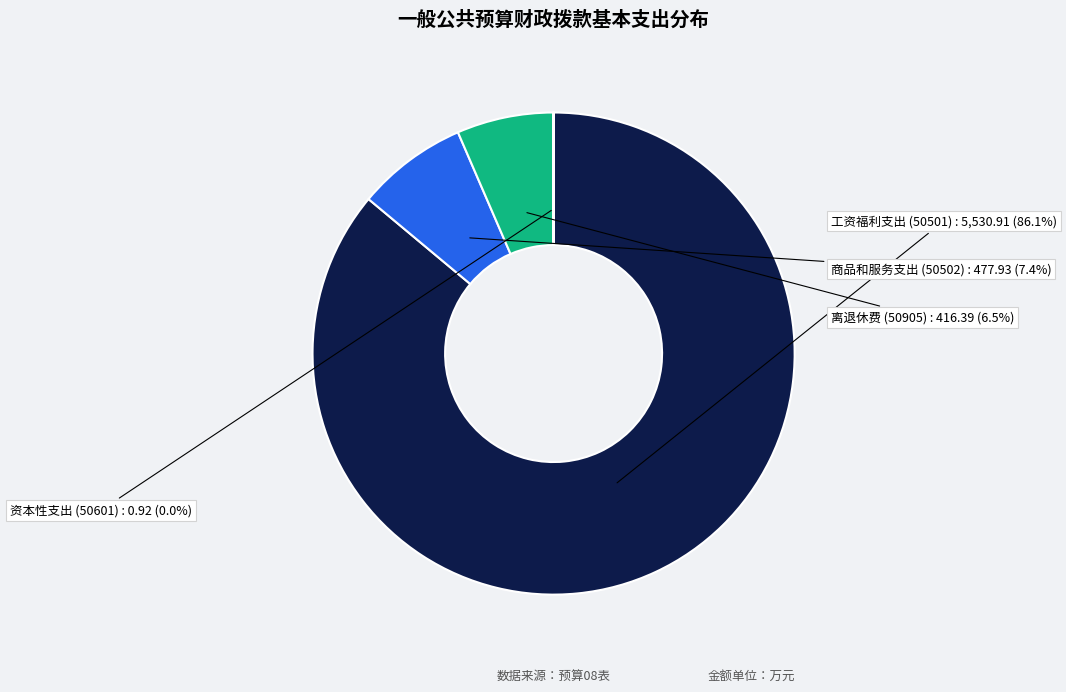

Approximately how many times larger is the value at 工资福利支出 (50501) compared to 商品和服务支出 (50502)?

11.6